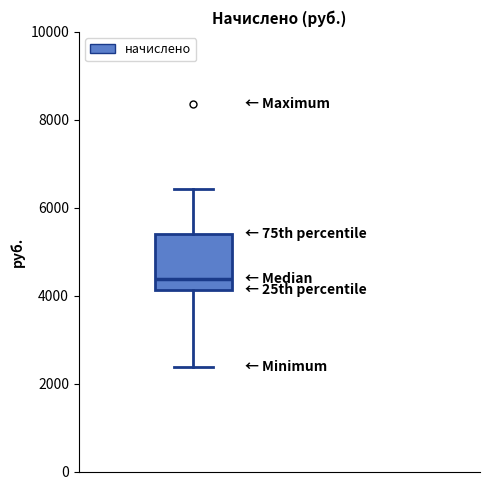

Read this box plot against the y-axis: the position of the median line, the range covered by the box, and the ends of both whiskers. The values are not printed on the chart, so give them approximately, as read against the axis.

median 4400, box 4200 to 5400, whiskers 2400 to 6400